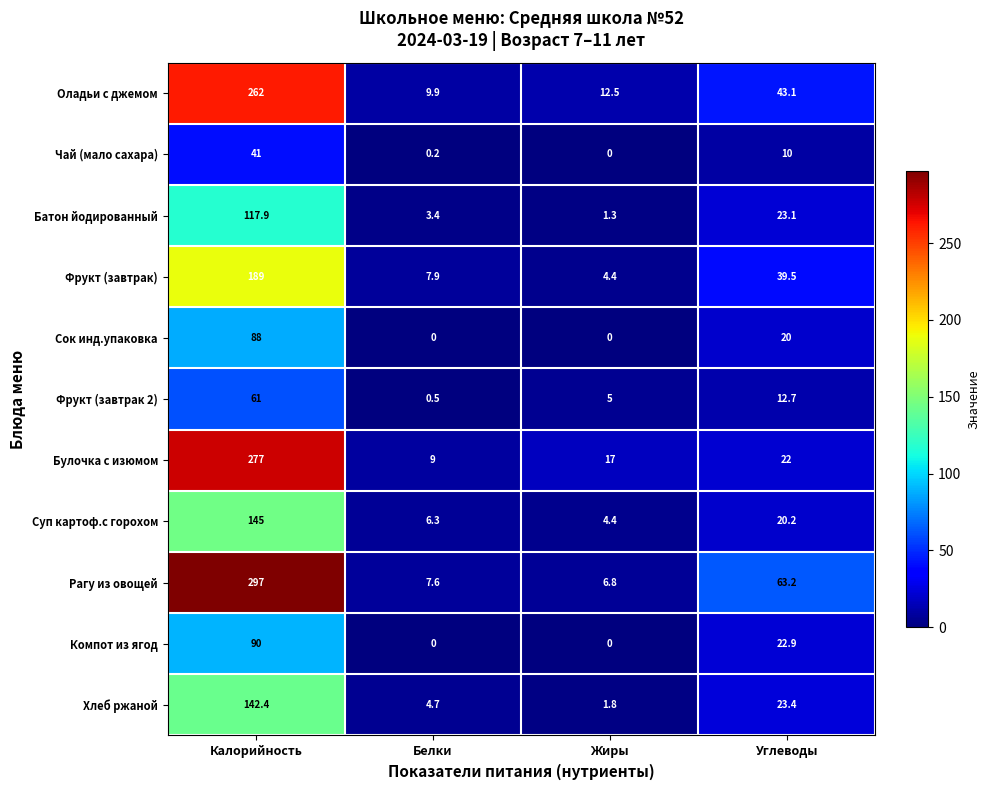

What is the difference between the maximum and second lowest values in the Батон йодированный series?

114.5